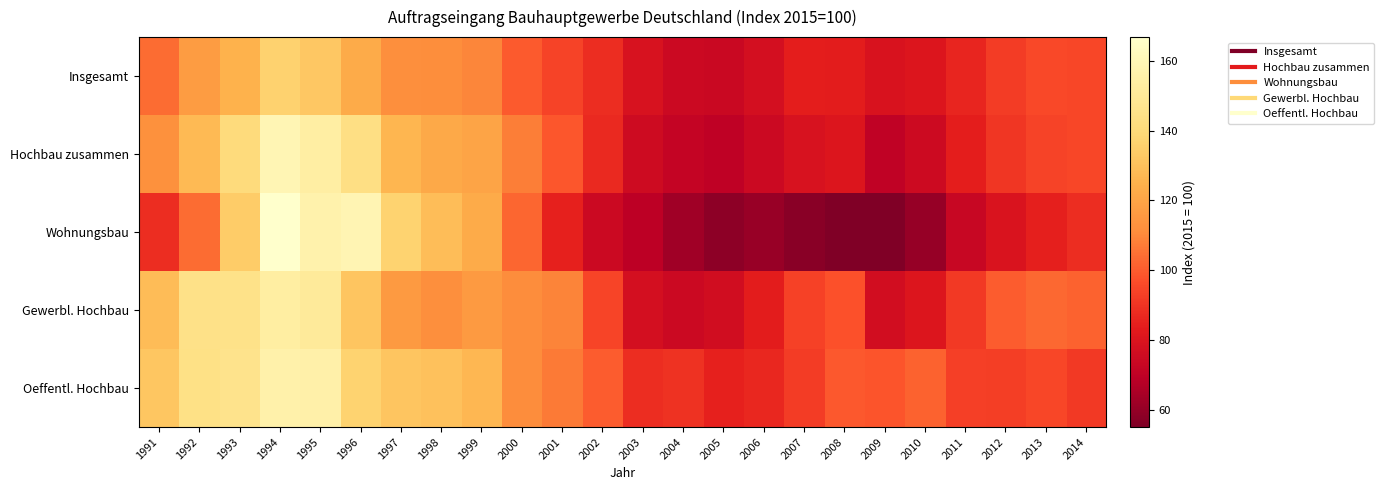

Which category has the highest value across all series?

1994